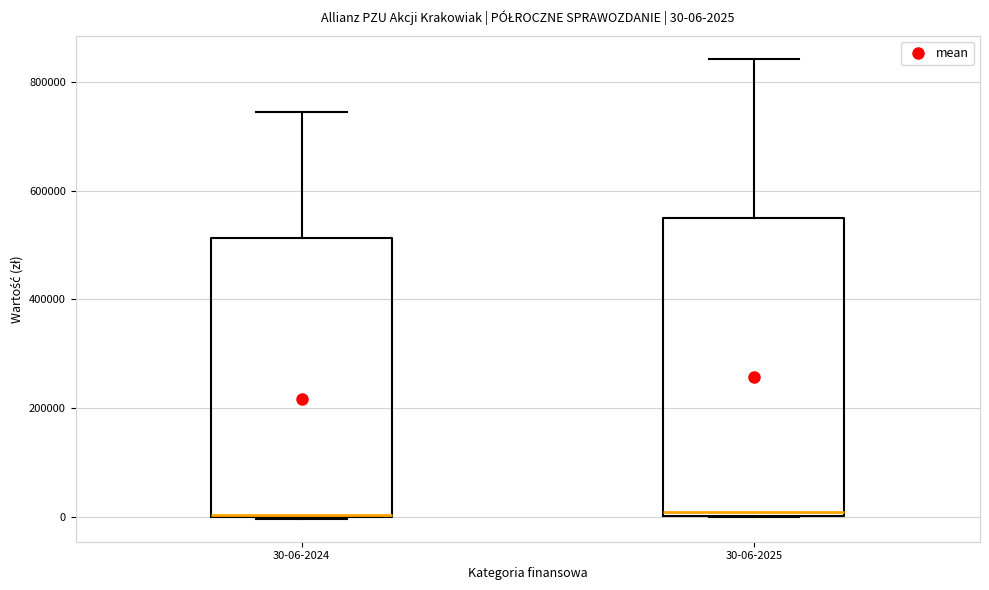

Comparing the boxes themselves (not the whiskers), which one is the tallest?

30-06-2025